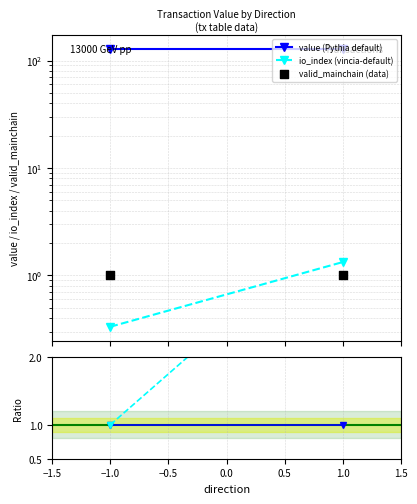

Which series has the largest total across all categories?

value (Pythia default)